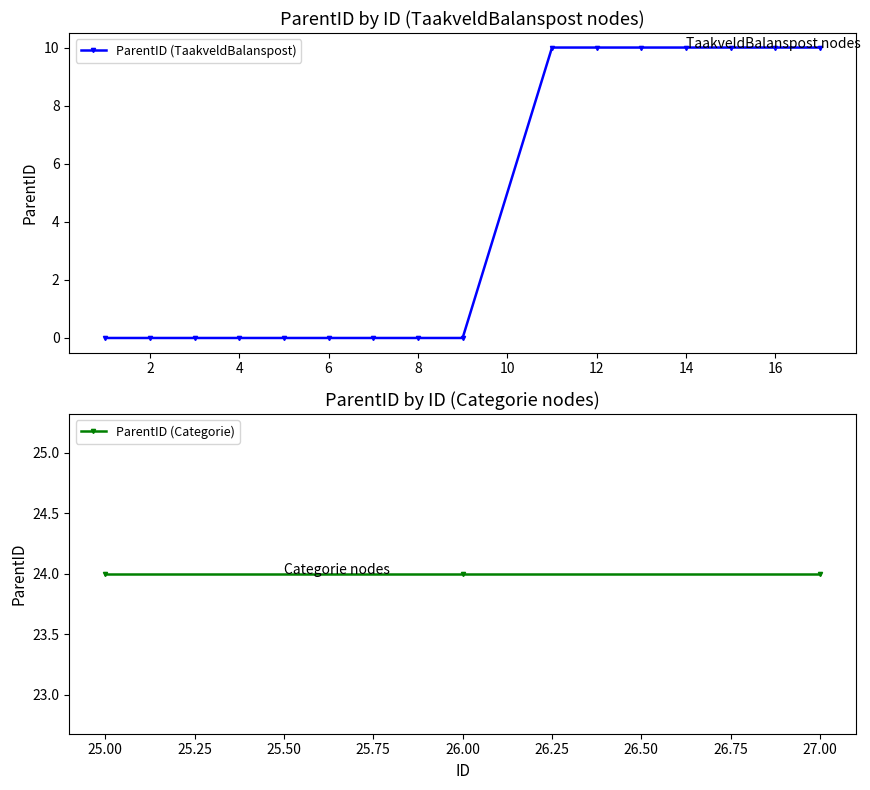

What is the difference between the second highest and second lowest values?

24